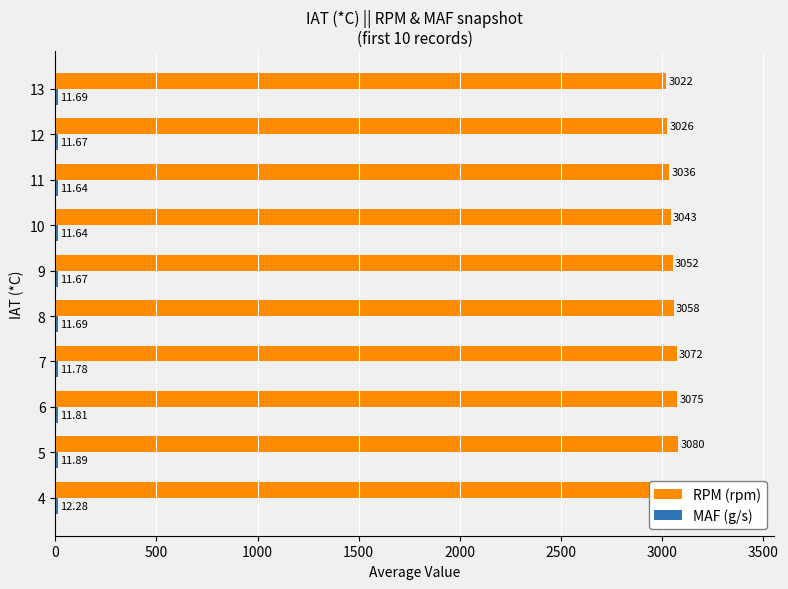

List the series in order of their overall mean, highest first.

RPM (rpm), MAF (g/s)